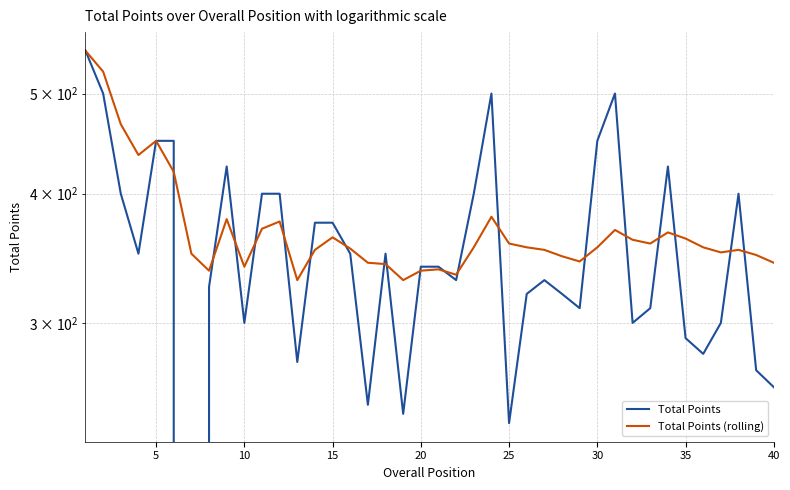

Does the chart display data point markers on the line(s)?

No